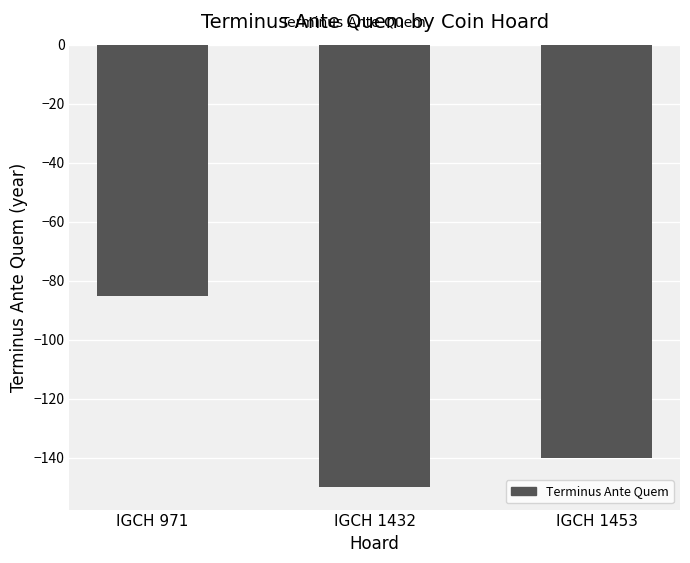

Count the number of values greater than -140.

1